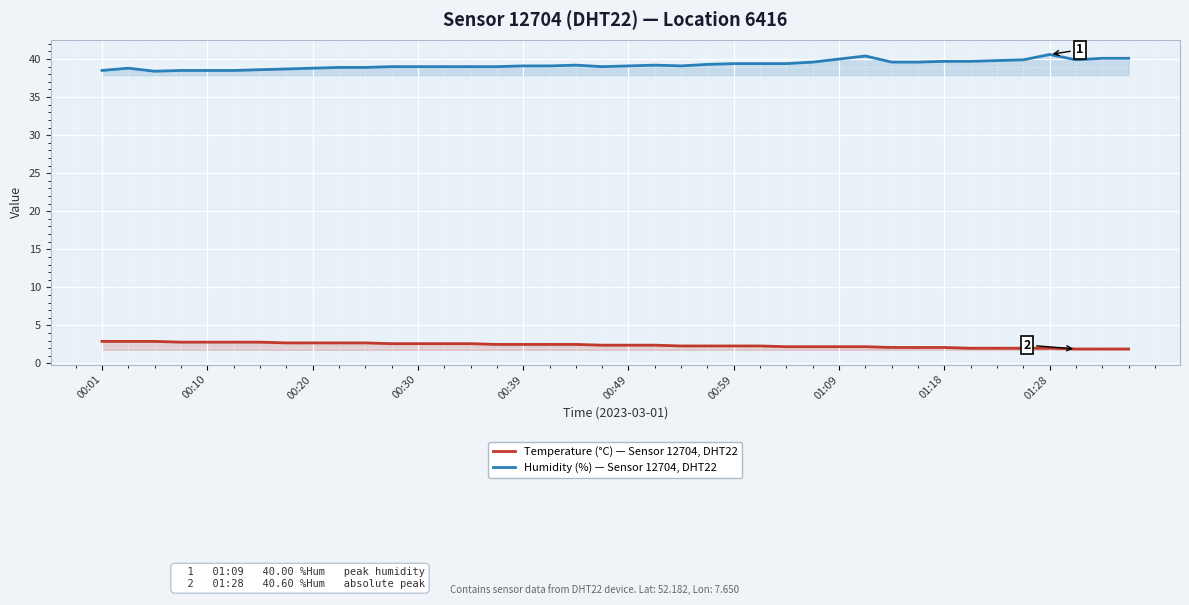

What is the highest value of the Temperature (°C) — Sensor 12704, DHT22 series?

2.9